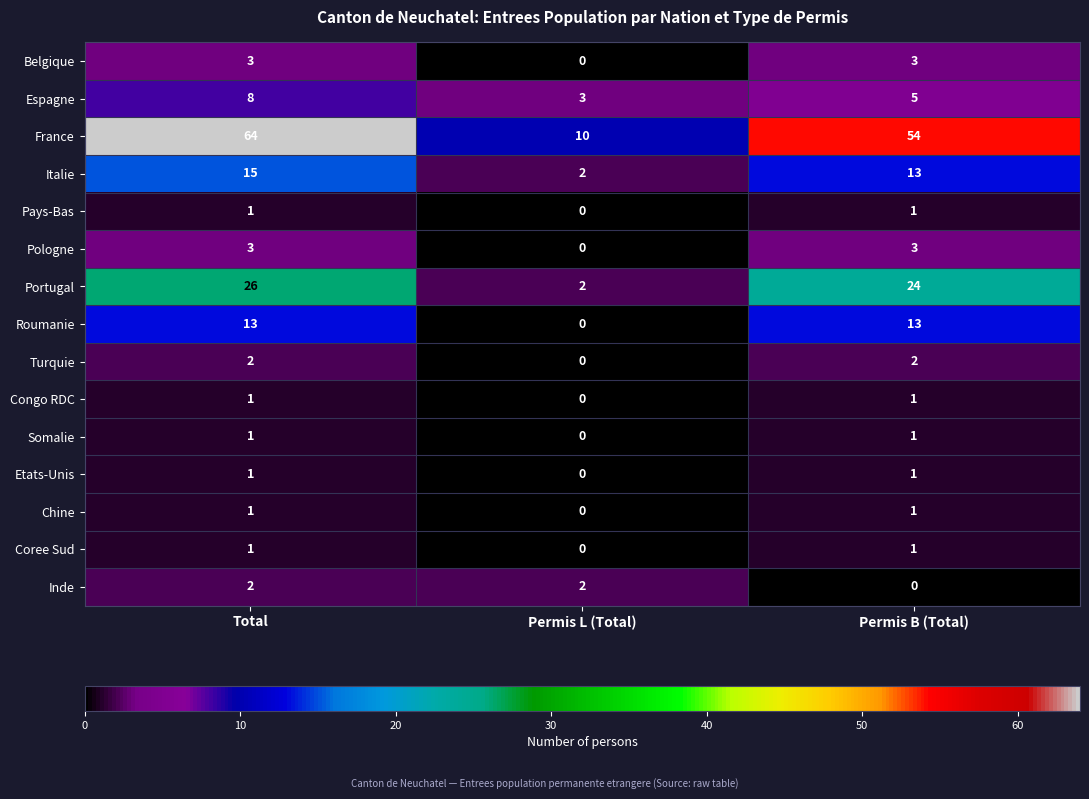

Is it true that Portugal equals 26 at Total?

True